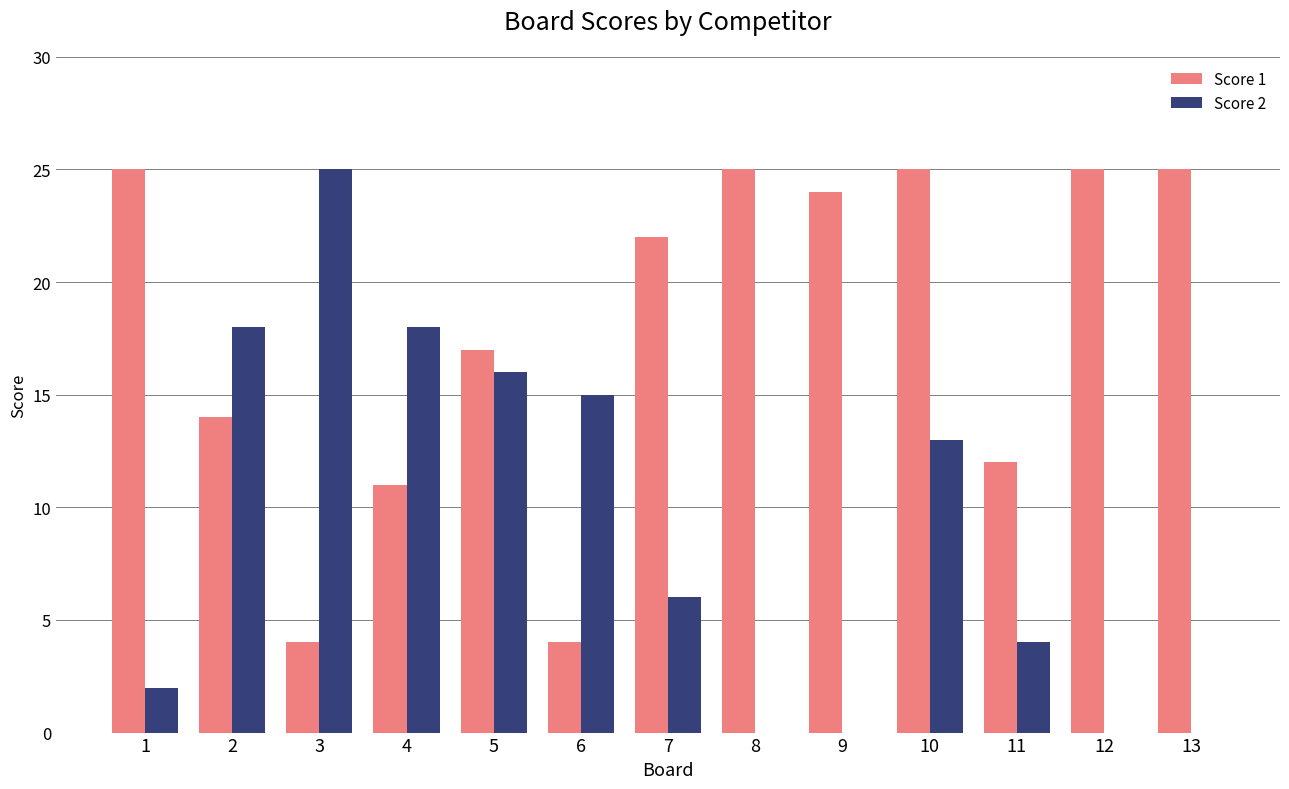

Which series has the largest total across all categories?

Score 1